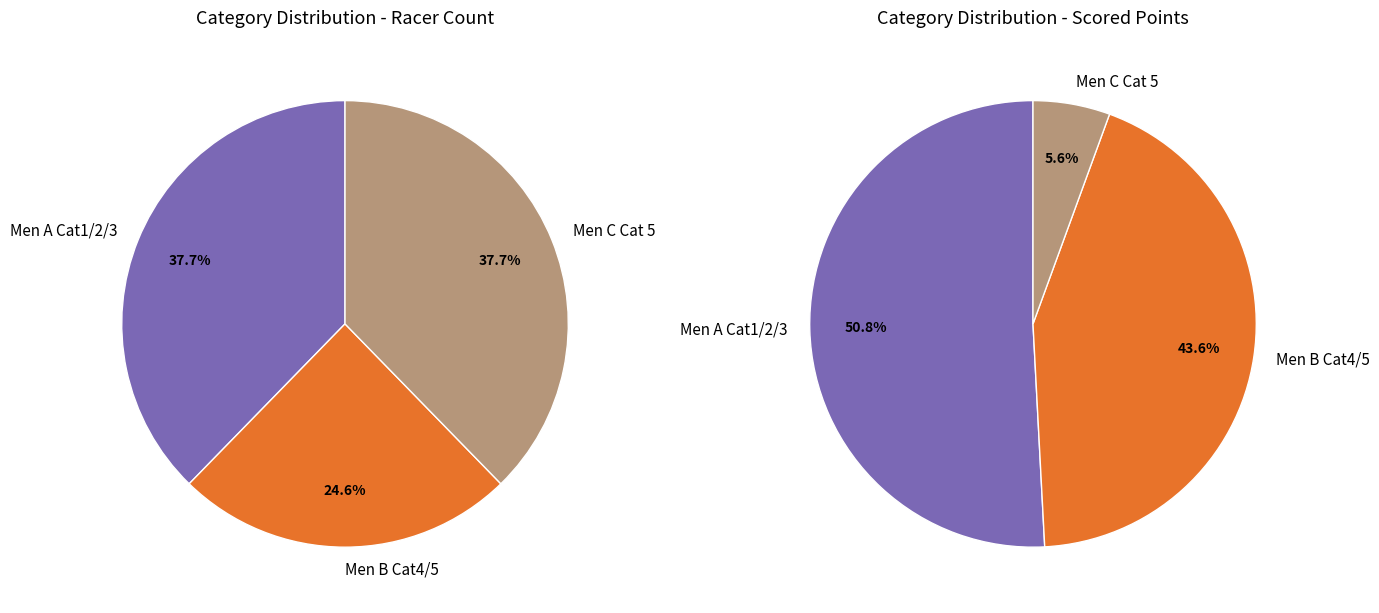

The Men A Cat1/2/3 slice represents 52% of the pie. True or false?

False